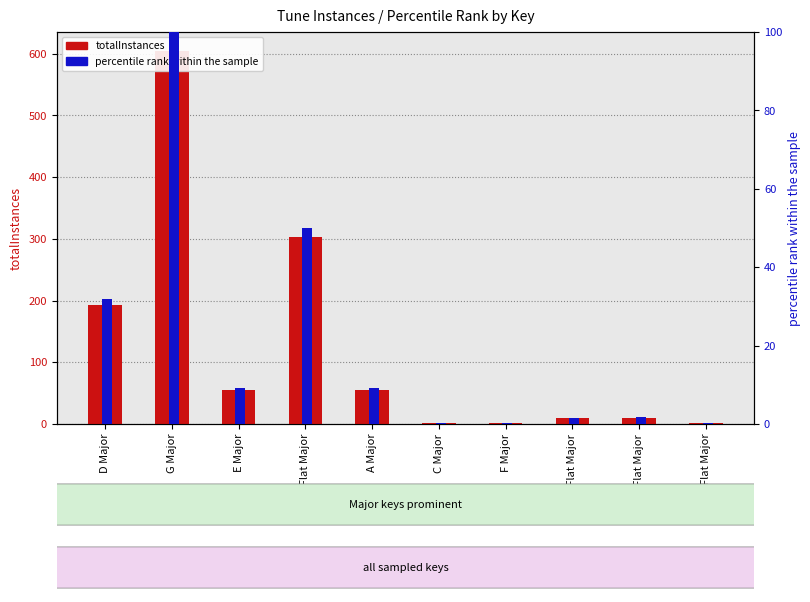

Rank the categories by percentile rank within the sample value from highest to lowest.

G Major, B Flat Major, D Major, E Major, A Major, D Flat Major, A Flat Major, F Major, C Major, E Flat Major